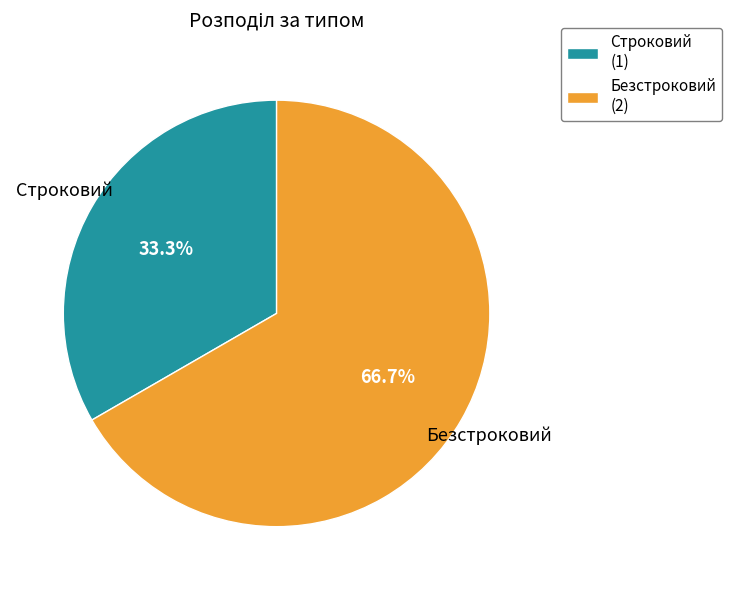

True or false: Строковий accounts for 33% of the total.

True